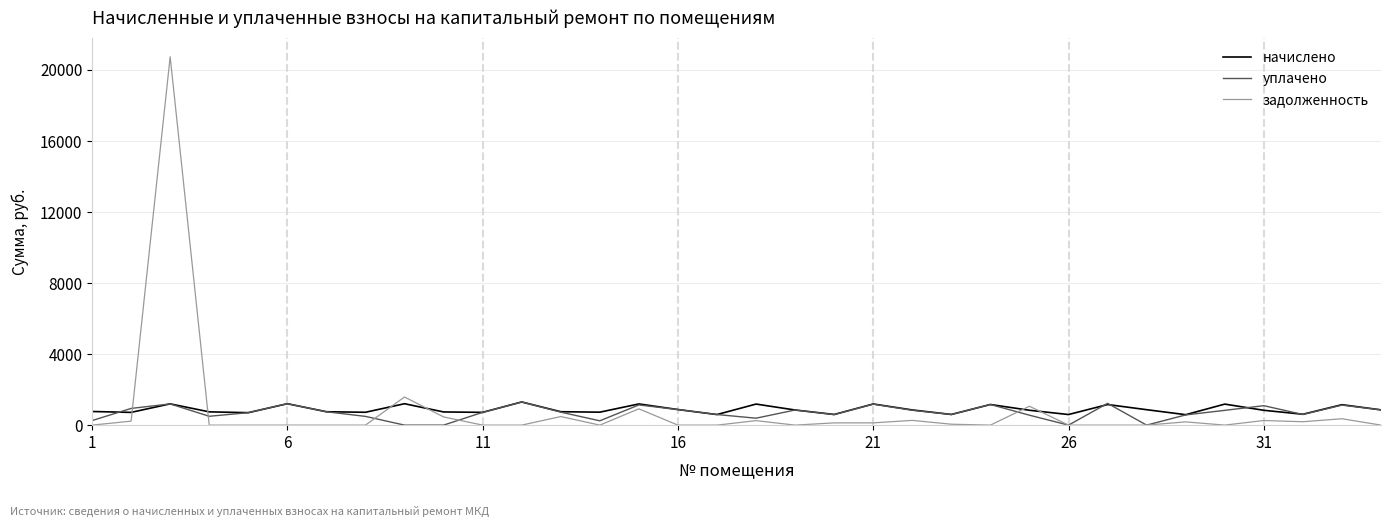

Which series has the widest spread of values?

задолженность